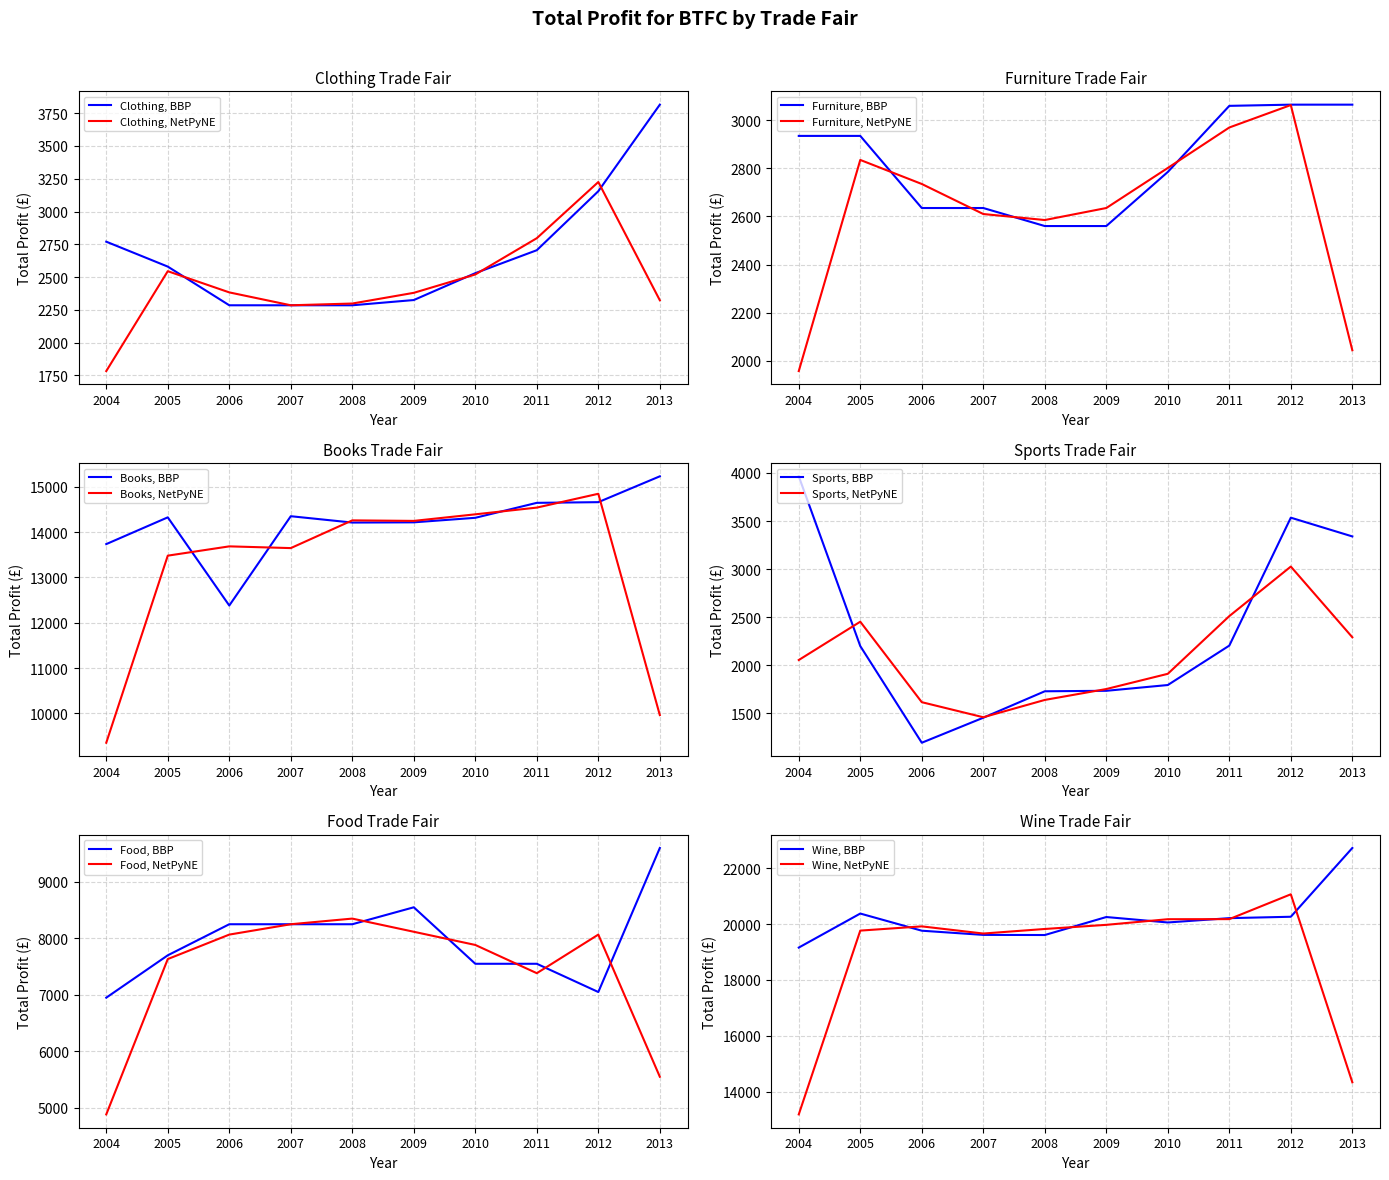

True or false: Furniture and Books intersect in this chart.

False